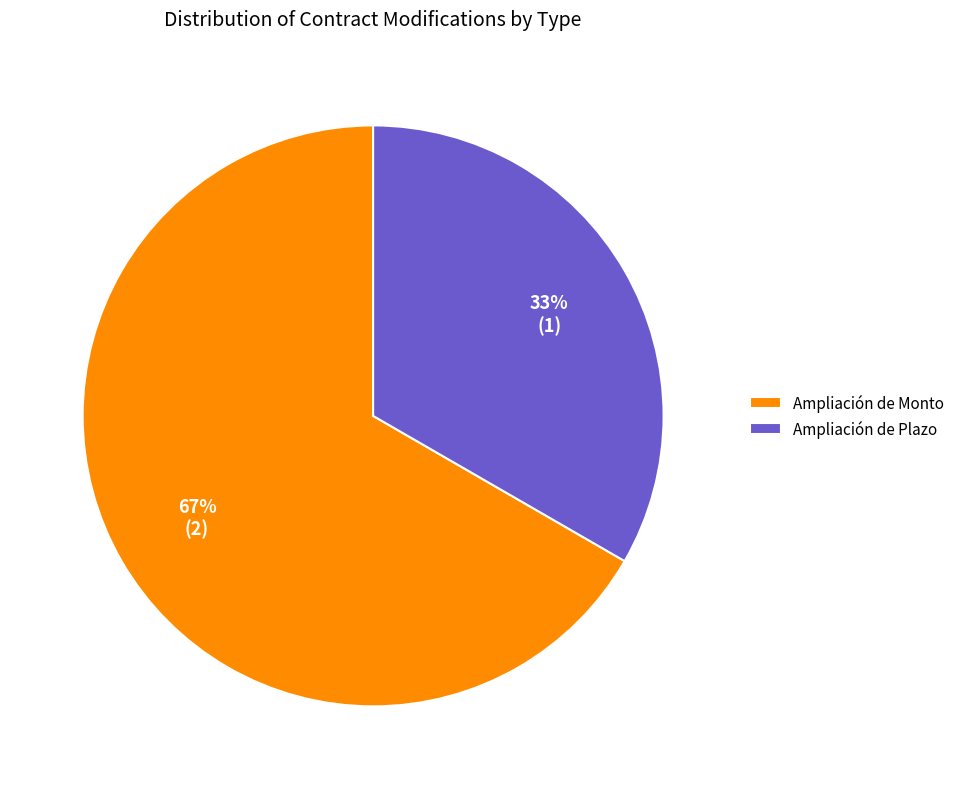

Combined, do Ampliación de Monto and Ampliación de Plazo account for over 50%?

Yes